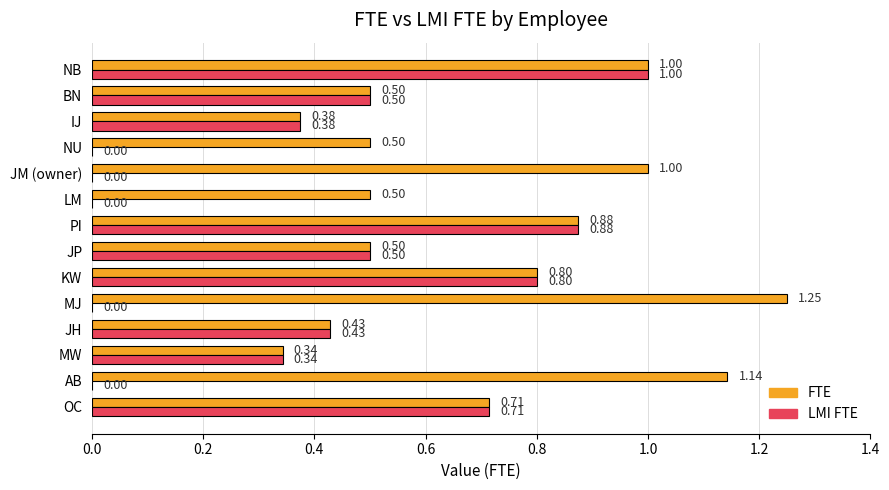

Which label corresponds to the largest value in the chart?

MJ